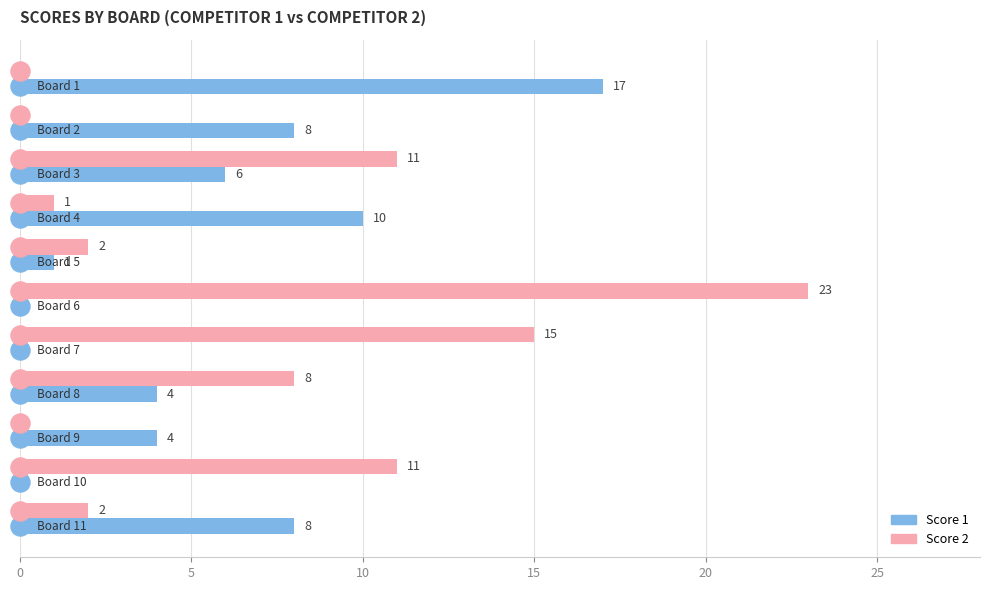

What is the sum of all Score 1 values?

58